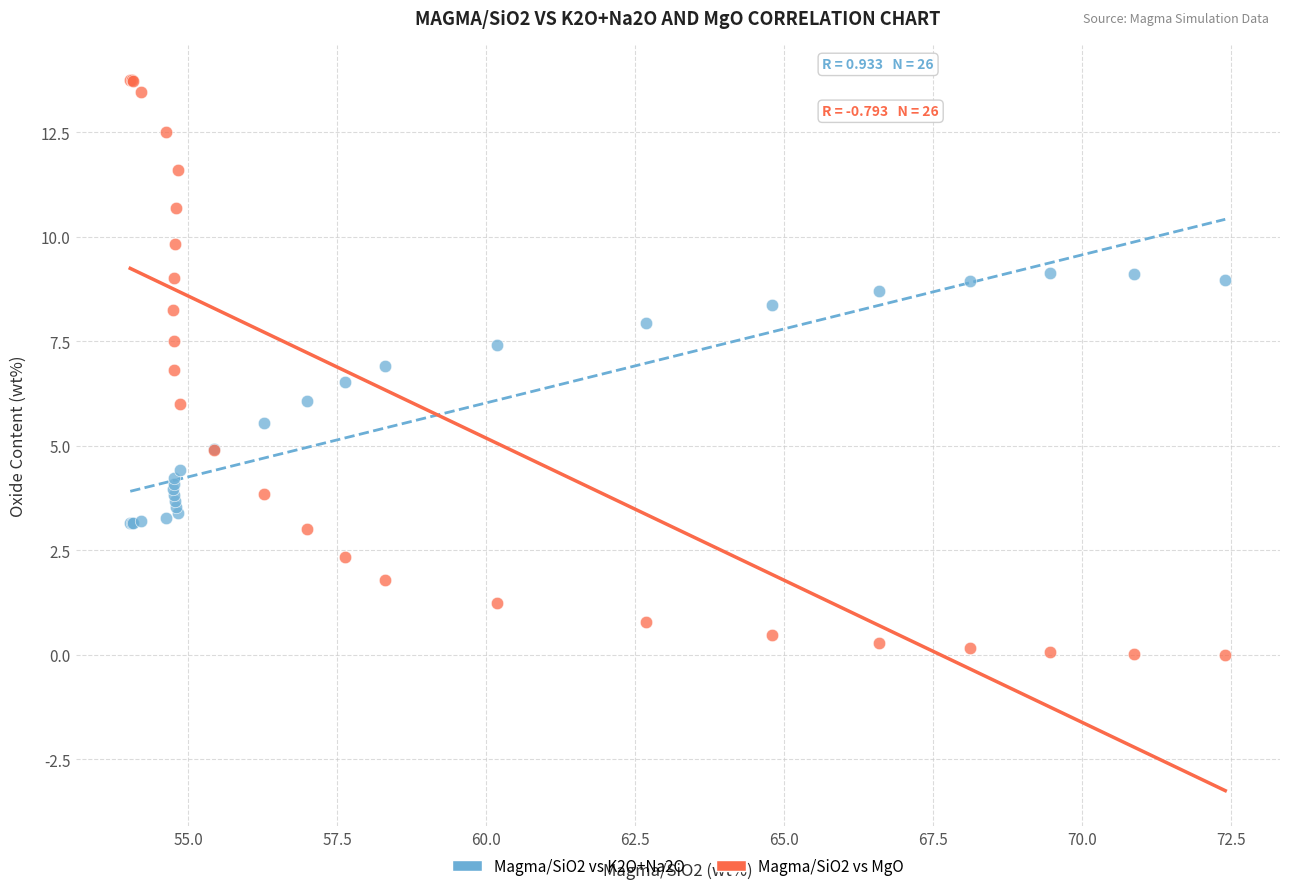

Which series contains the highest Y value?

Magma/SiO2 vs MgO